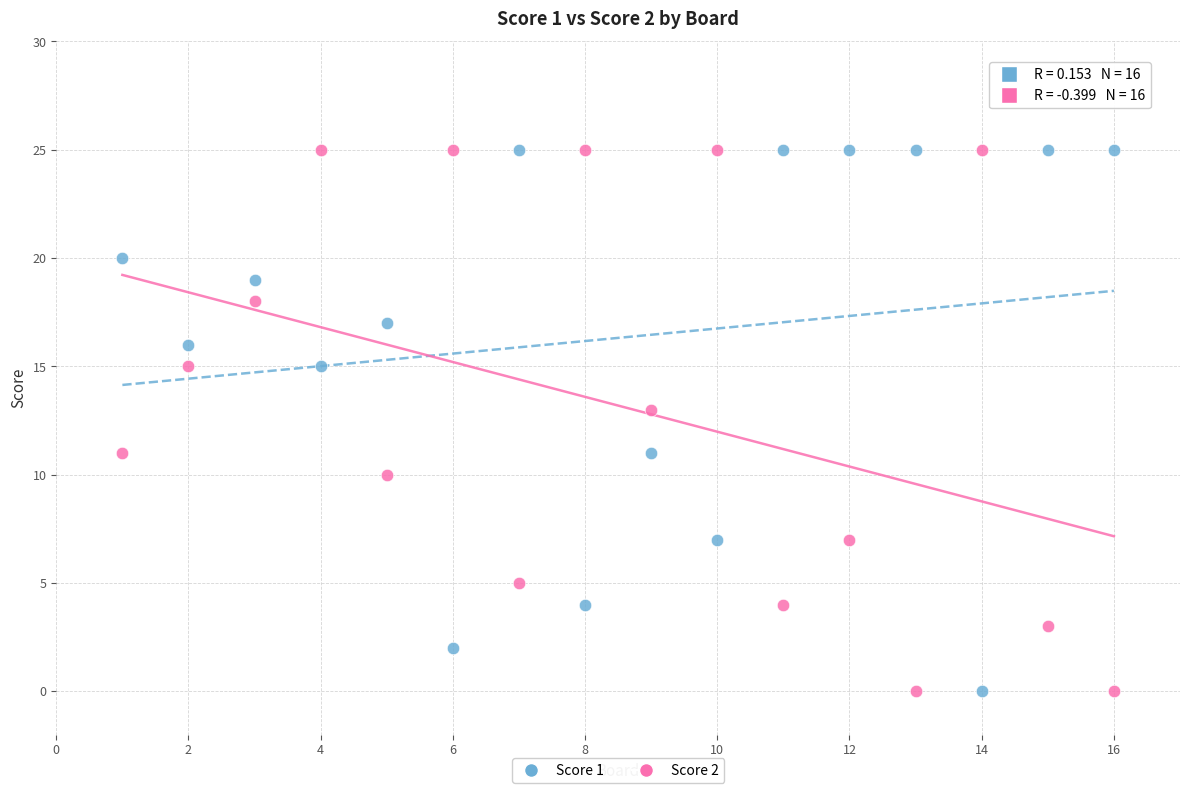

What is the X range (max minus min) for the scatter plot?

15